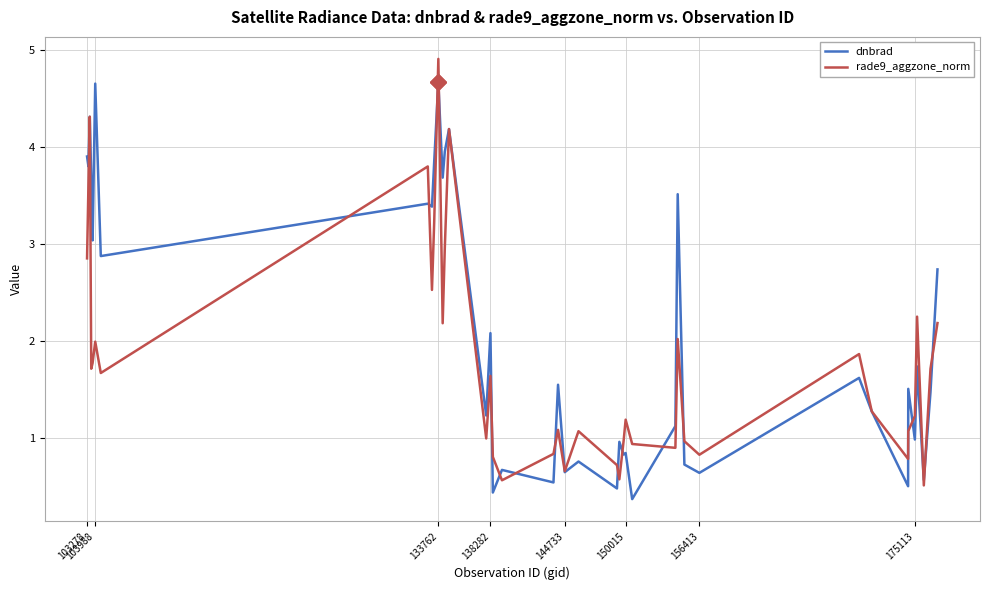

Rank the series by their average value, from lowest to highest.

rade9_aggzone_norm, dnbrad